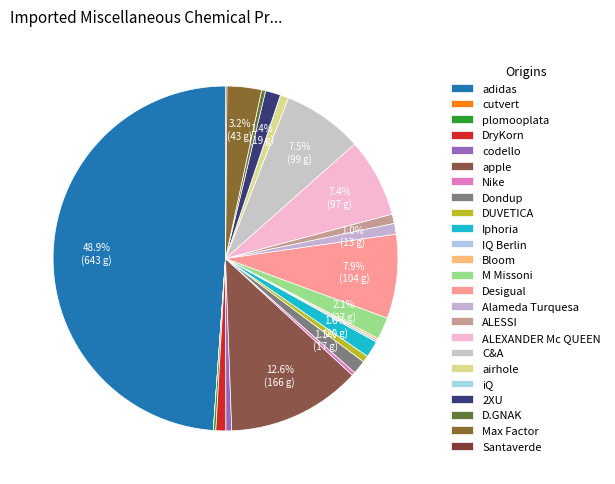

Does any single category account for the majority?

No